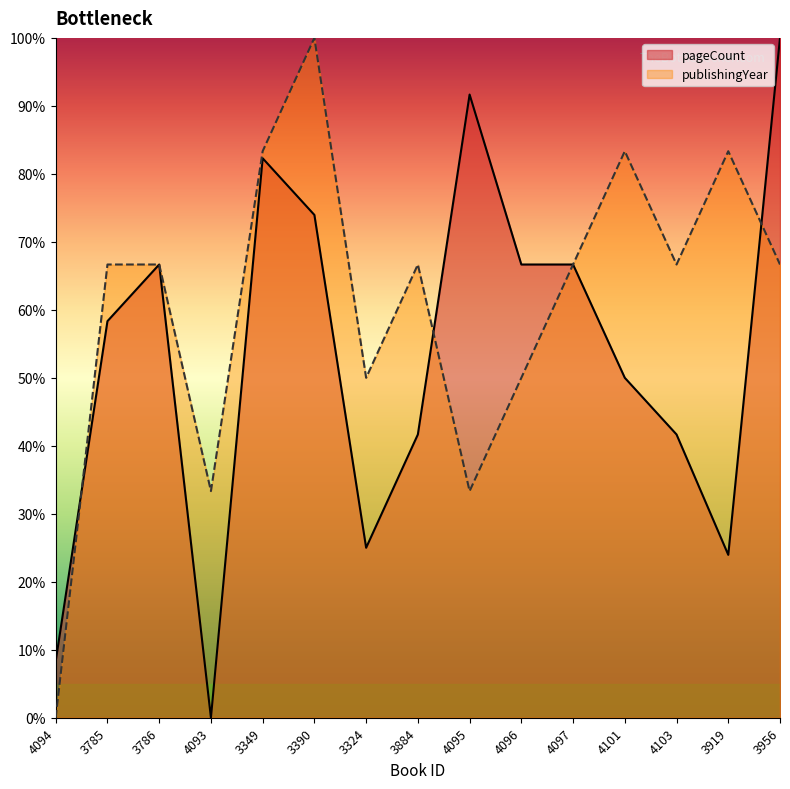

What is the total value across all series at 3786?

133.3